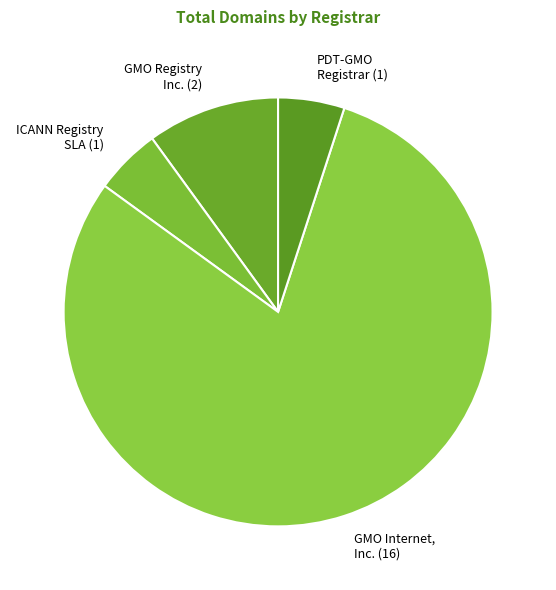

Which slice represents more than half of the pie?

GMO Internet, Inc. (16)